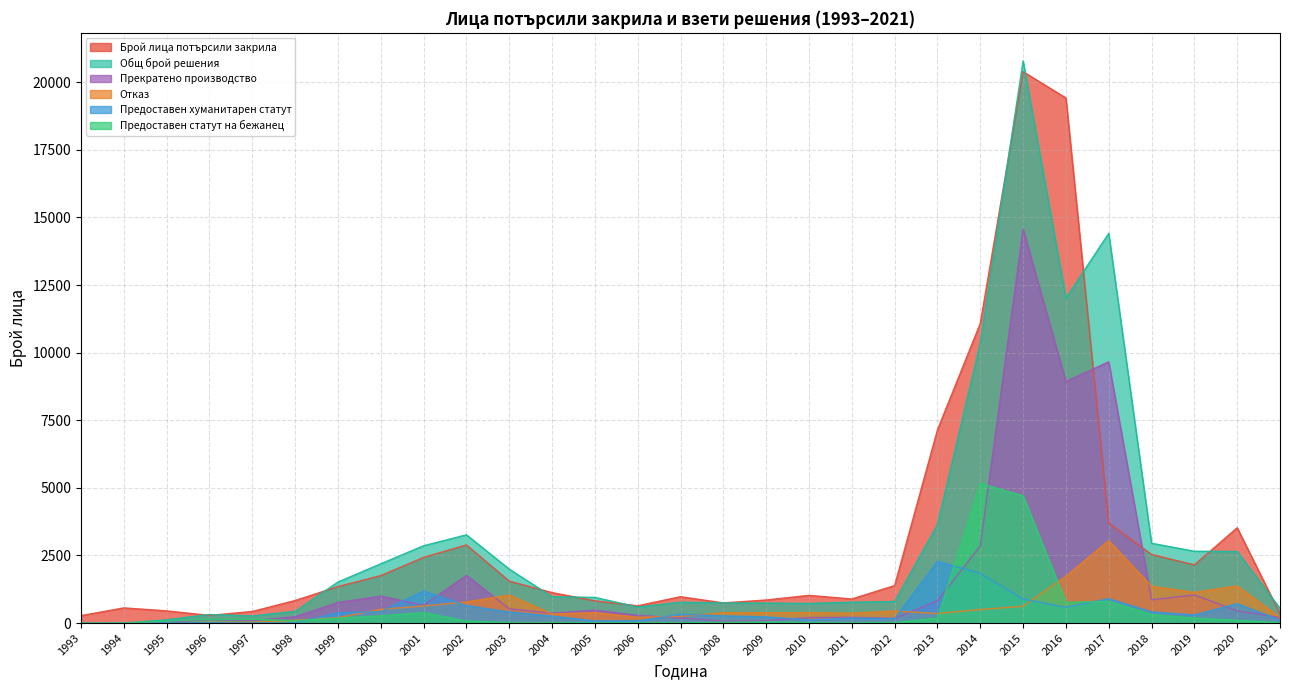

What is the greatest value displayed?

20787